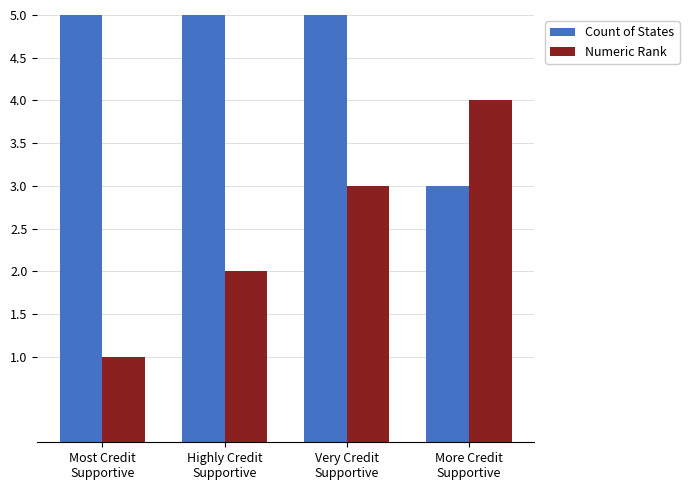

True or false: Count of States has a value of 1 at More Credit
Supportive.

False